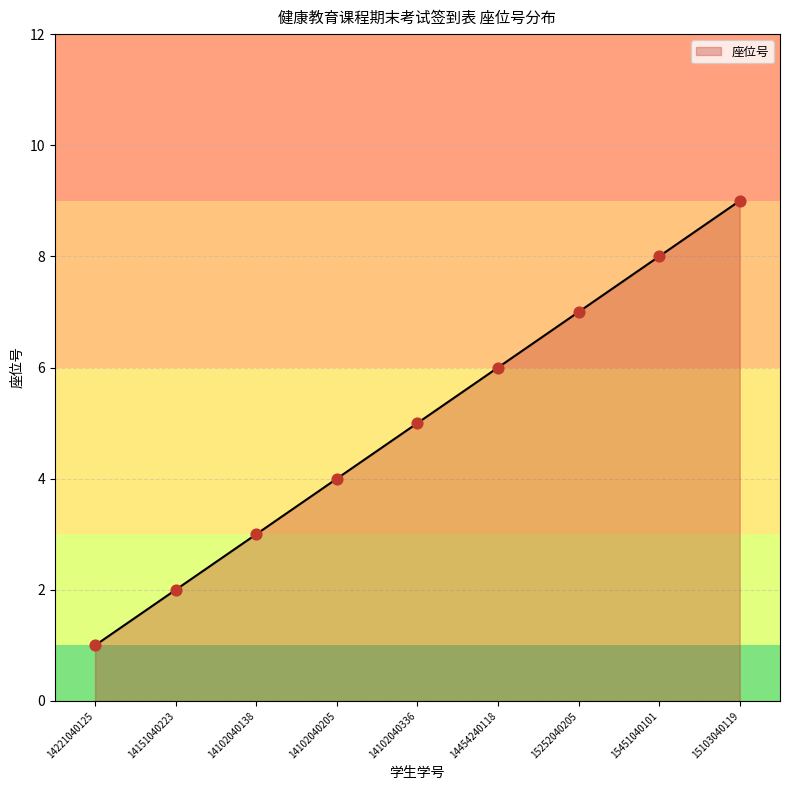

Between 14221040125 and 15103040119, which is larger?

15103040119